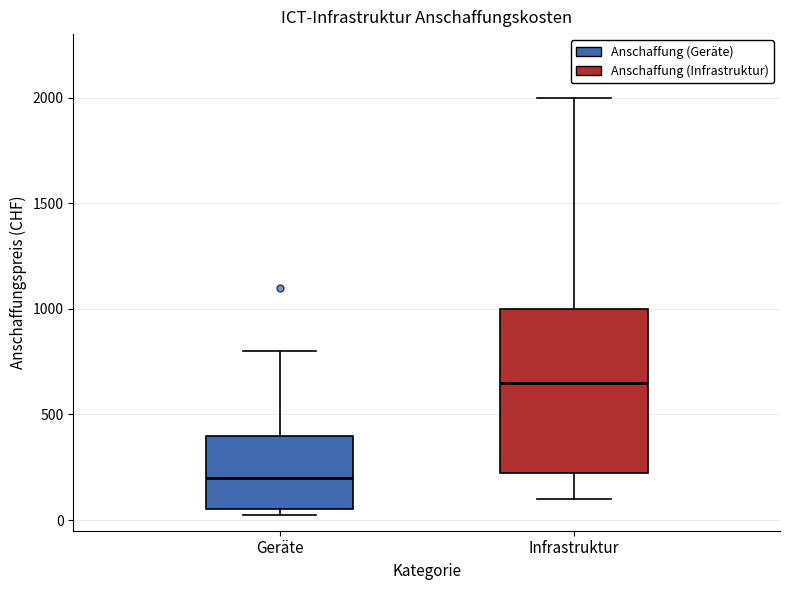

Reading left to right, transcribe this box plot: for each box, give where its median line is, the range the box spans, and where its two whiskers end, as read against the y-axis. The values are not printed on the chart, so give them approximately, as read against the axis.

Geräte: median 200, box 50 to 400, whiskers 50 (just below the box's lower edge) to 800
Infrastruktur: median 650, box 250 to 1000, whiskers 100 to 2000